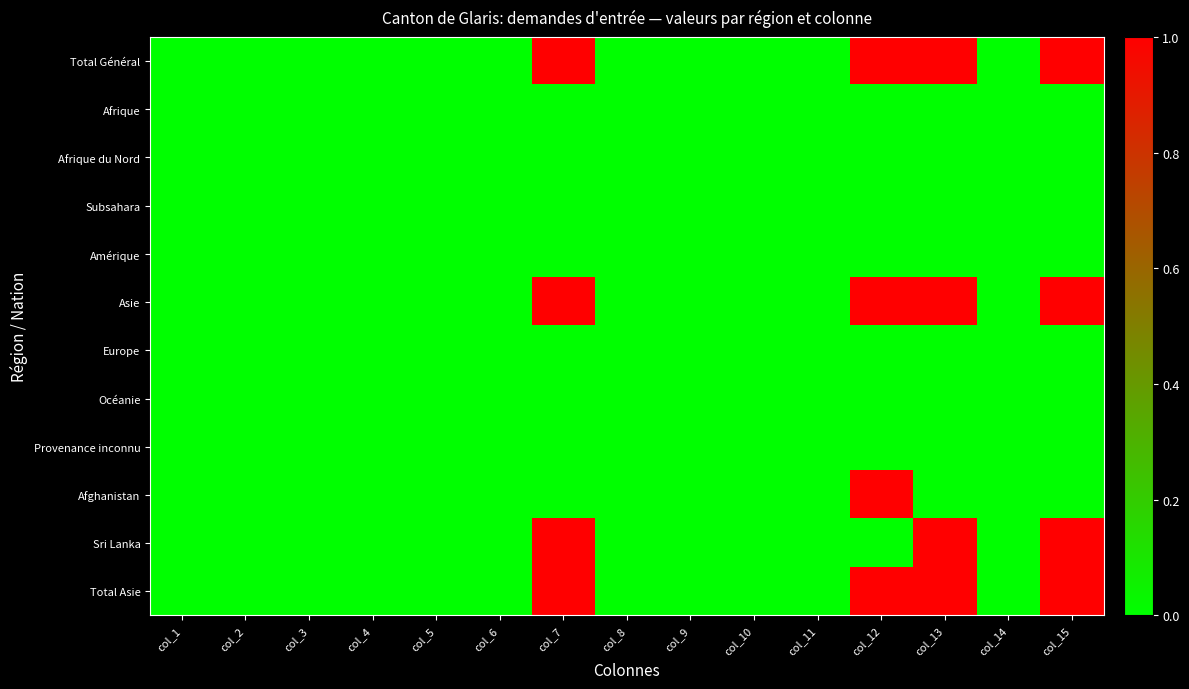

List the series in order of their peak value, lowest first.

Afrique, Afrique du Nord, Subsahara, Amérique, Europe, Océanie, Provenance inconnu, Total Général, Asie, Afghanistan, Sri Lanka, Total Asie